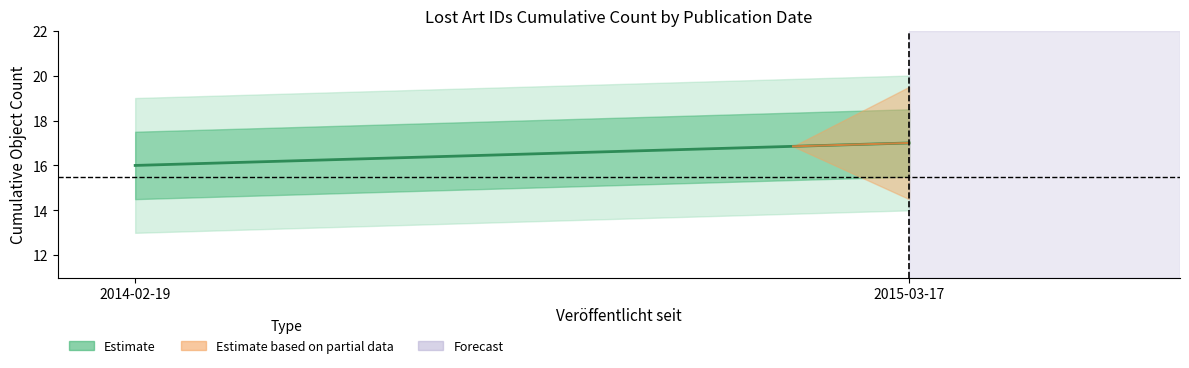

List the labels in order of value, largest first.

2015-03-17, 2014-02-19